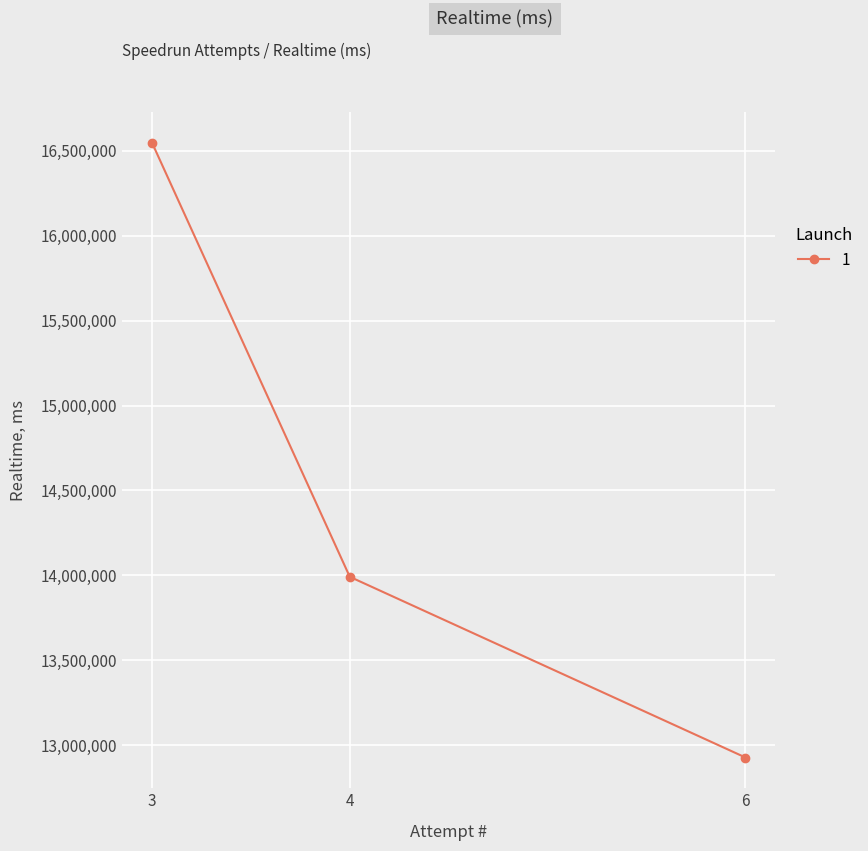

List the labels in order of value, largest first.

3, 4, 6